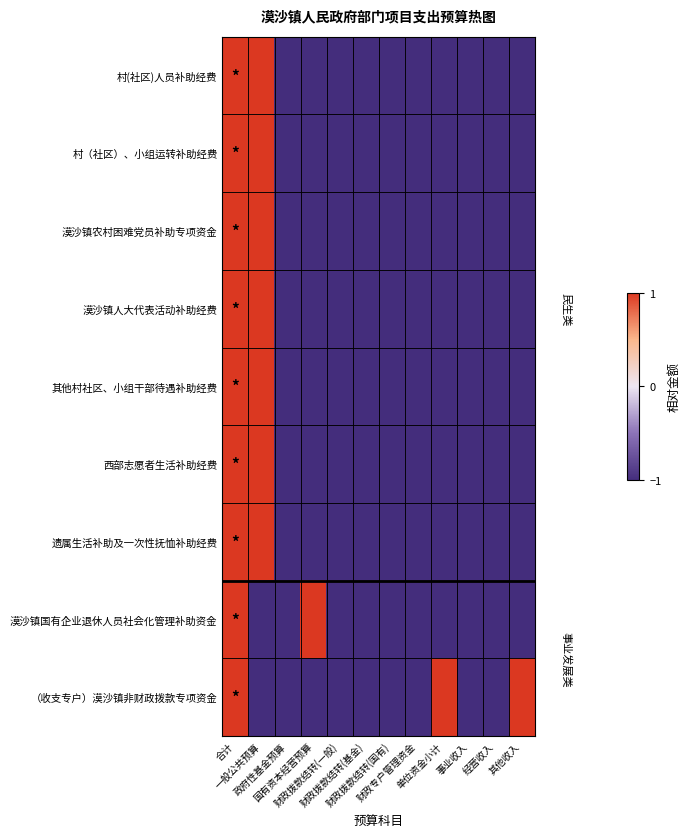

At 一般公共预算, list the series in order from smallest to largest.

漠沙镇国有企业退休人员社会化管理补助资金, （收支专户）漠沙镇非财政拨款专项资金, 村(社区)人员补助经费, 村（社区）、小组运转补助经费, 漠沙镇农村困难党员补助专项资金, 漠沙镇人大代表活动补助经费, 其他村社区、小组干部待遇补助经费, 西部志愿者生活补助经费, 遗属生活补助及一次性抚恤补助经费